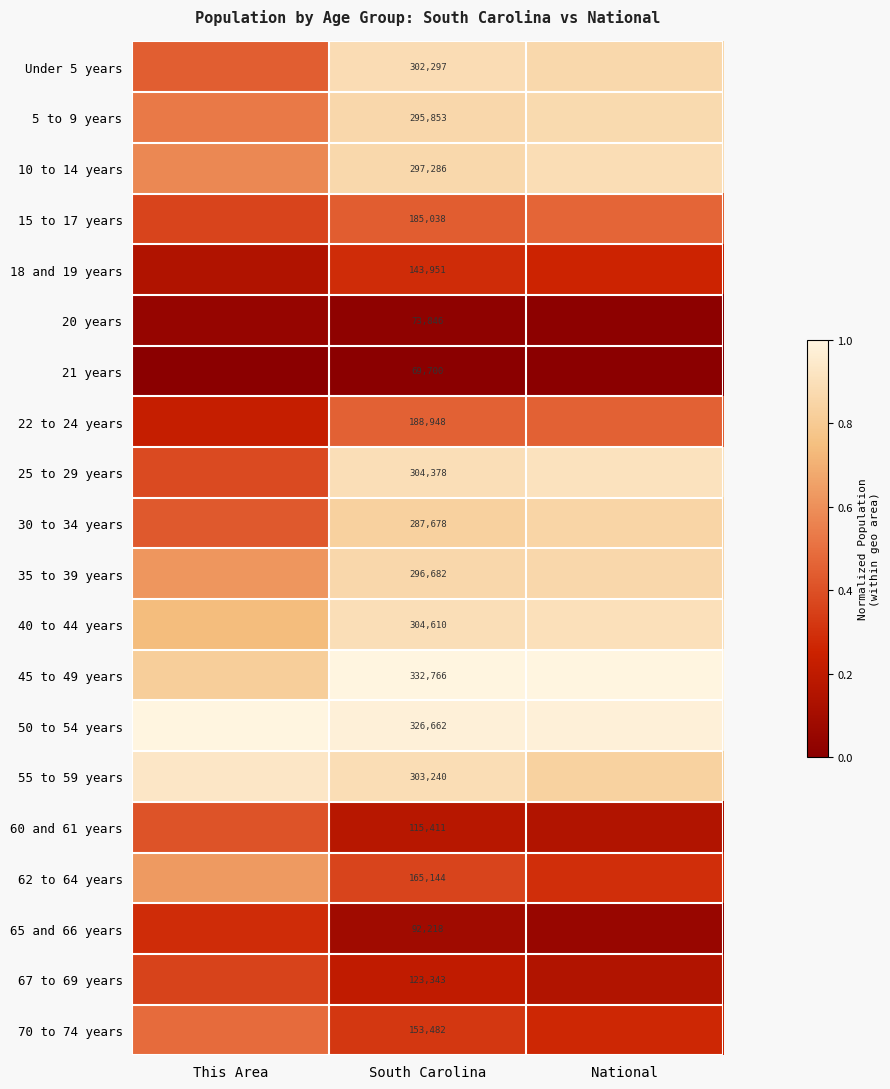

What is the spread (max minus min) of values at National?

1.0